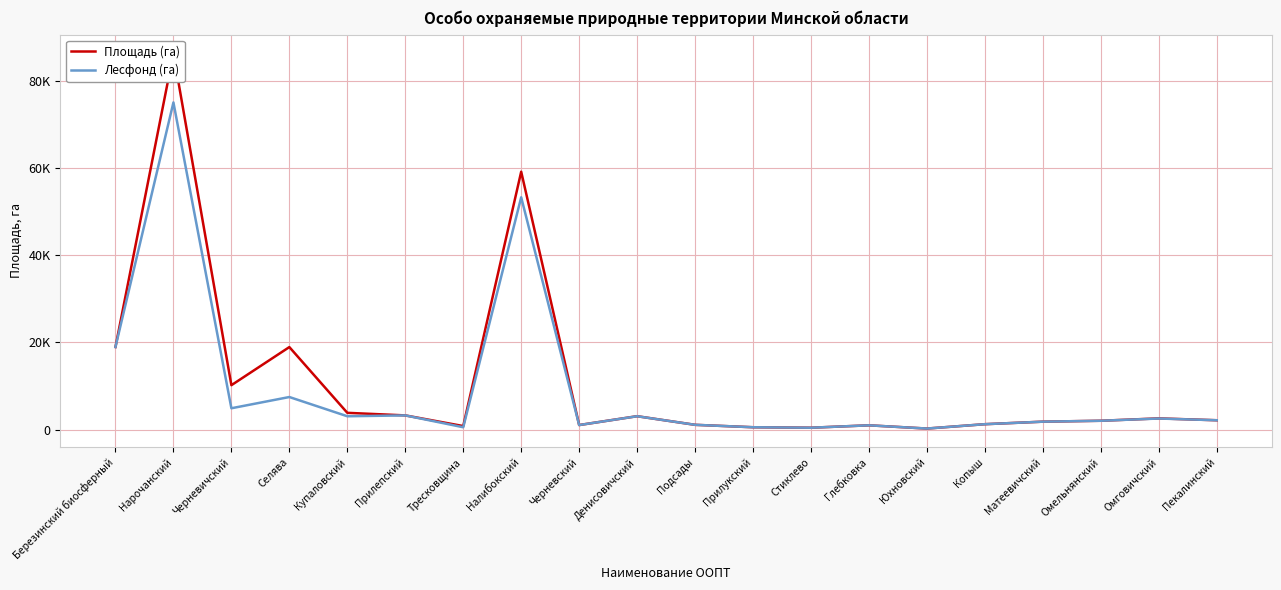

At which label does Площадь (га) first exceed 2128?

Березинский биосферный